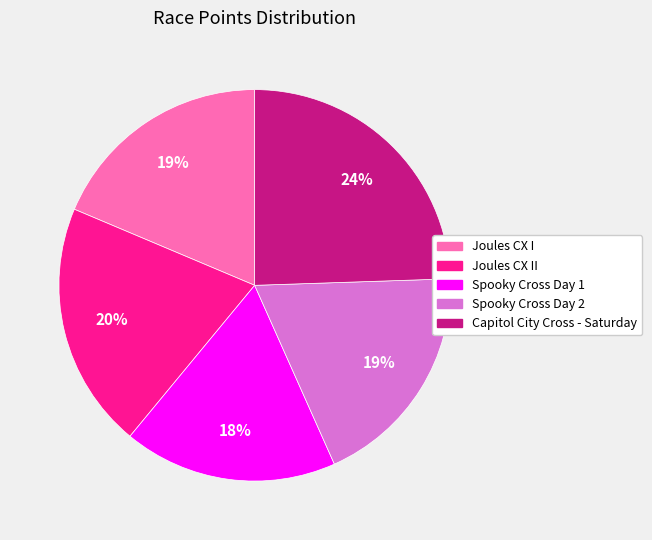

To the nearest percent, what is the average slice percentage?

20%